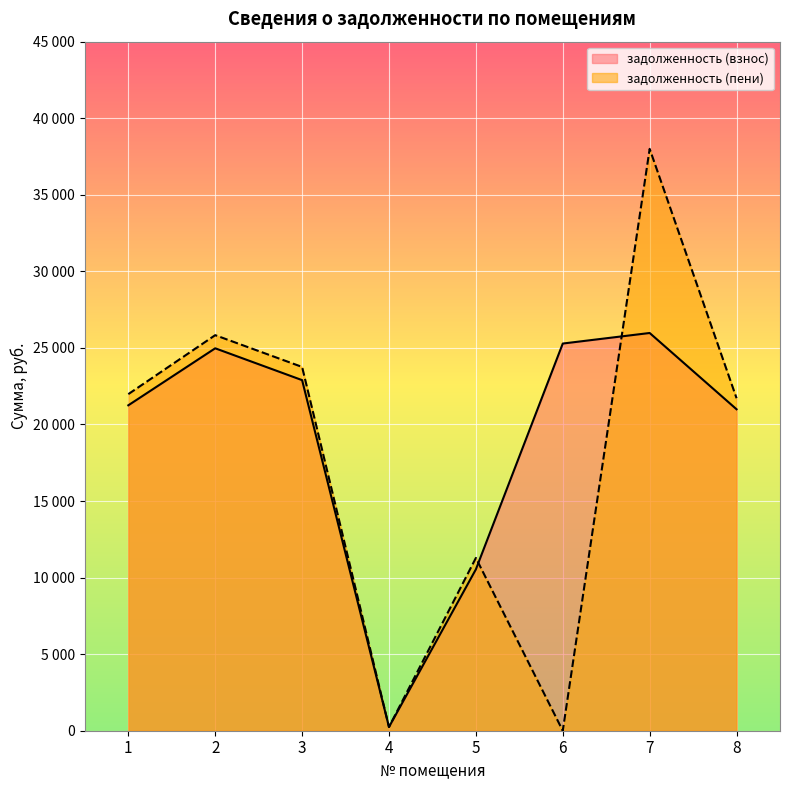

What is the difference between the maximum and minimum values in the задолженность (взнос) series?

25731.1